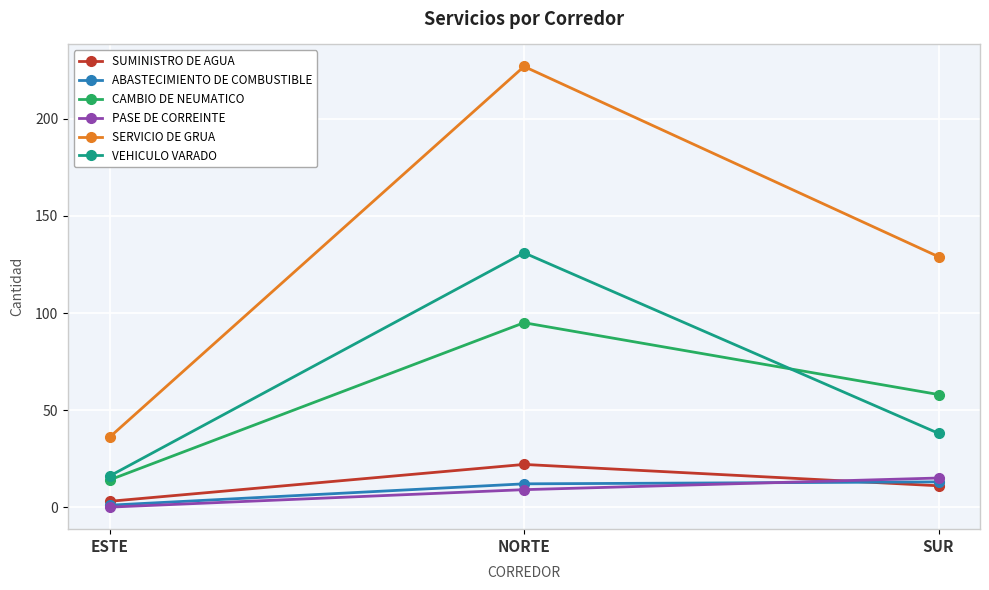

What are all the series names shown in the legend?

SUMINISTRO DE AGUA, ABASTECIMIENTO DE COMBUSTIBLE, CAMBIO DE NEUMATICO, PASE DE CORREINTE, SERVICIO DE GRUA, VEHICULO VARADO